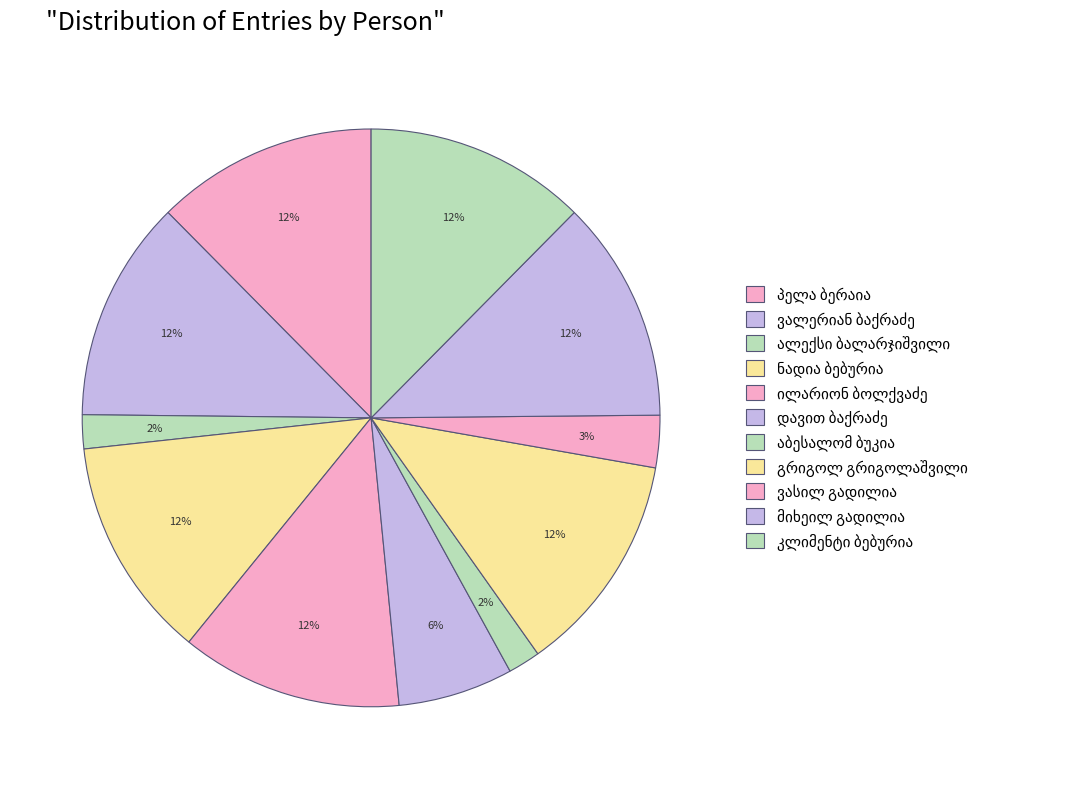

What percentage is the ვასილ გადილია slice, to the nearest percent?

3%